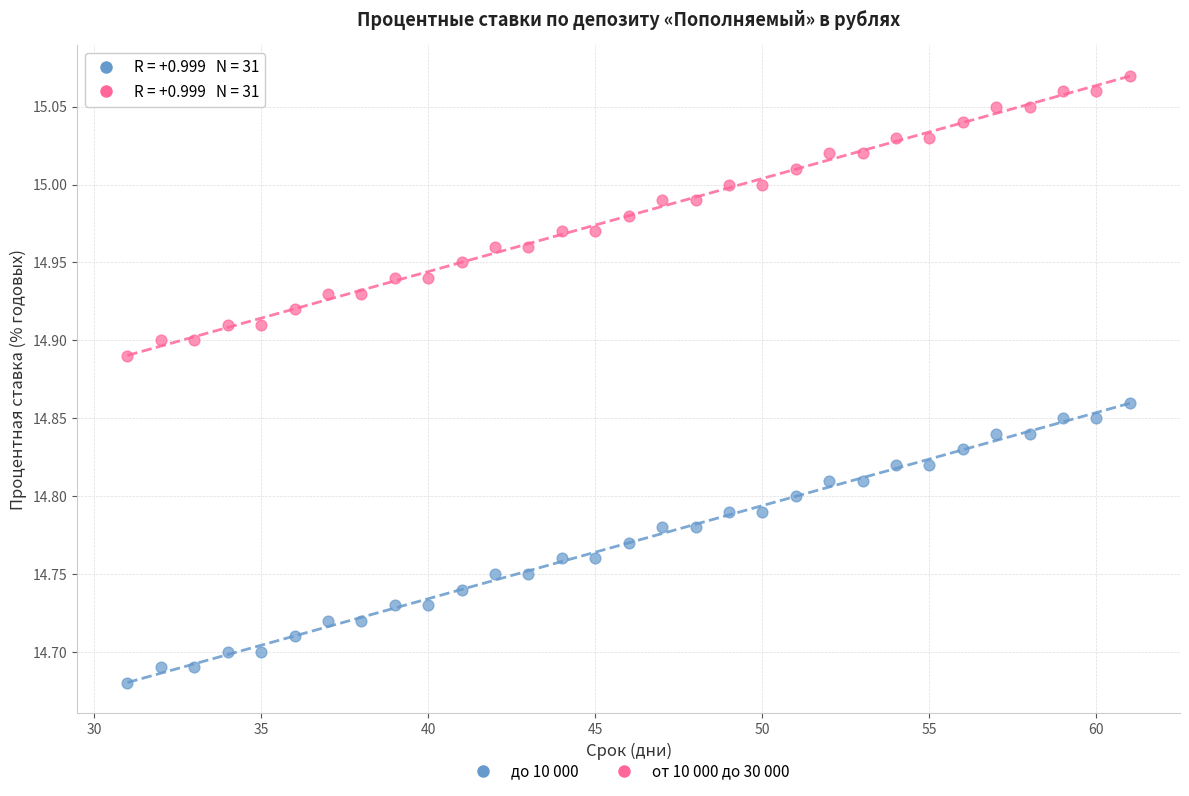

What is the X range (max minus min) for the scatter plot?

30.0